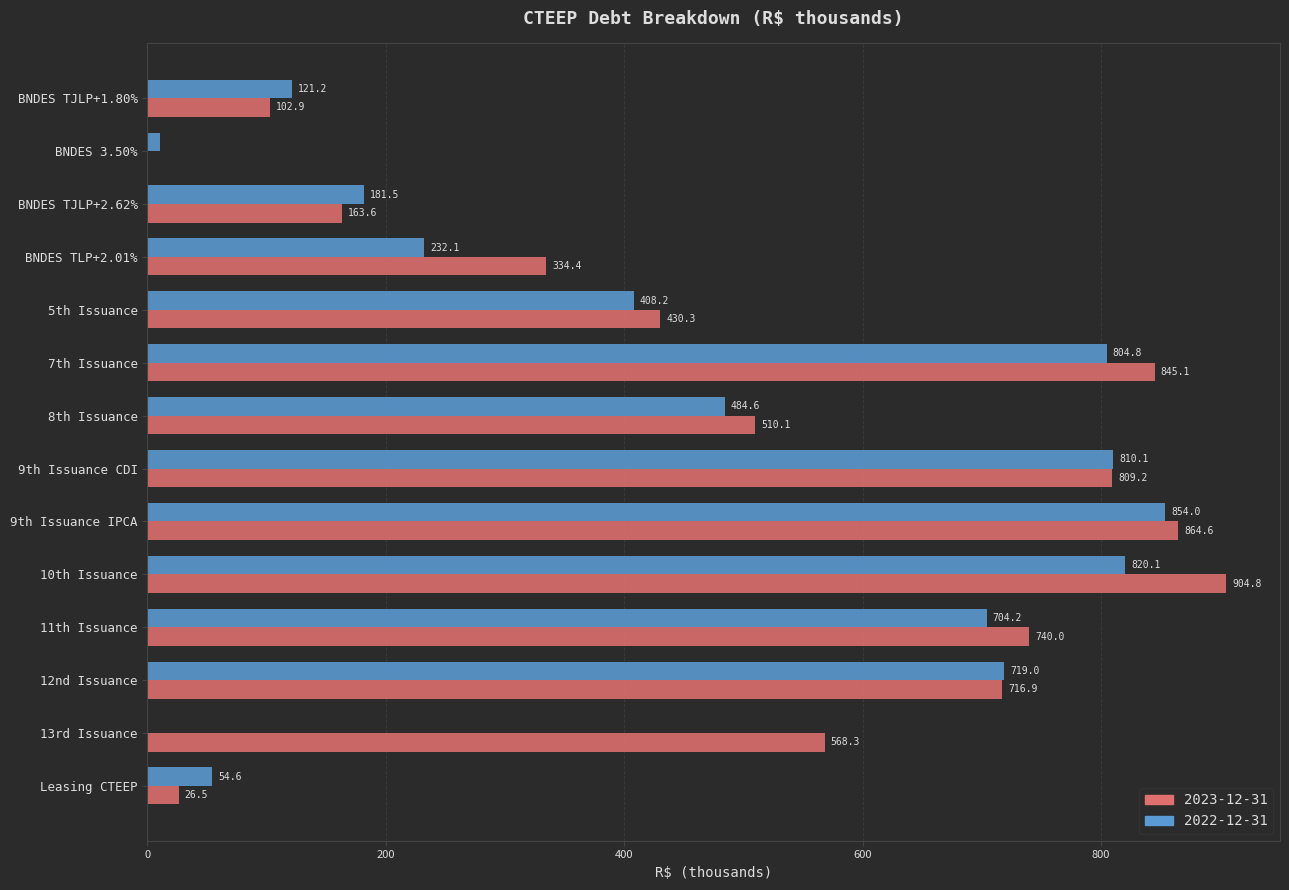

Read the 2022-12-31 value at 8th Issuance.

484.6